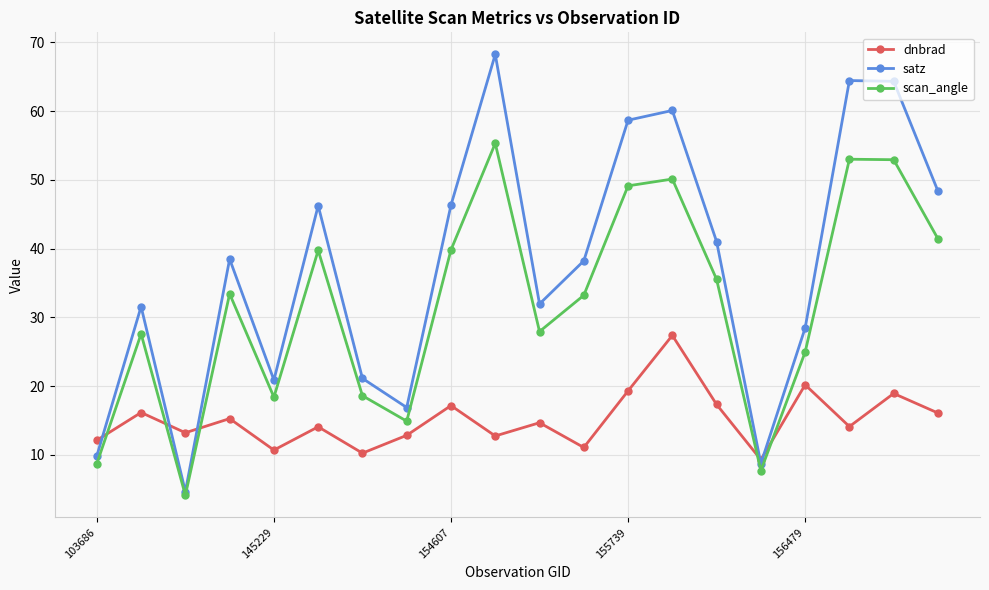

Which series has the largest range (max minus min)?

satz